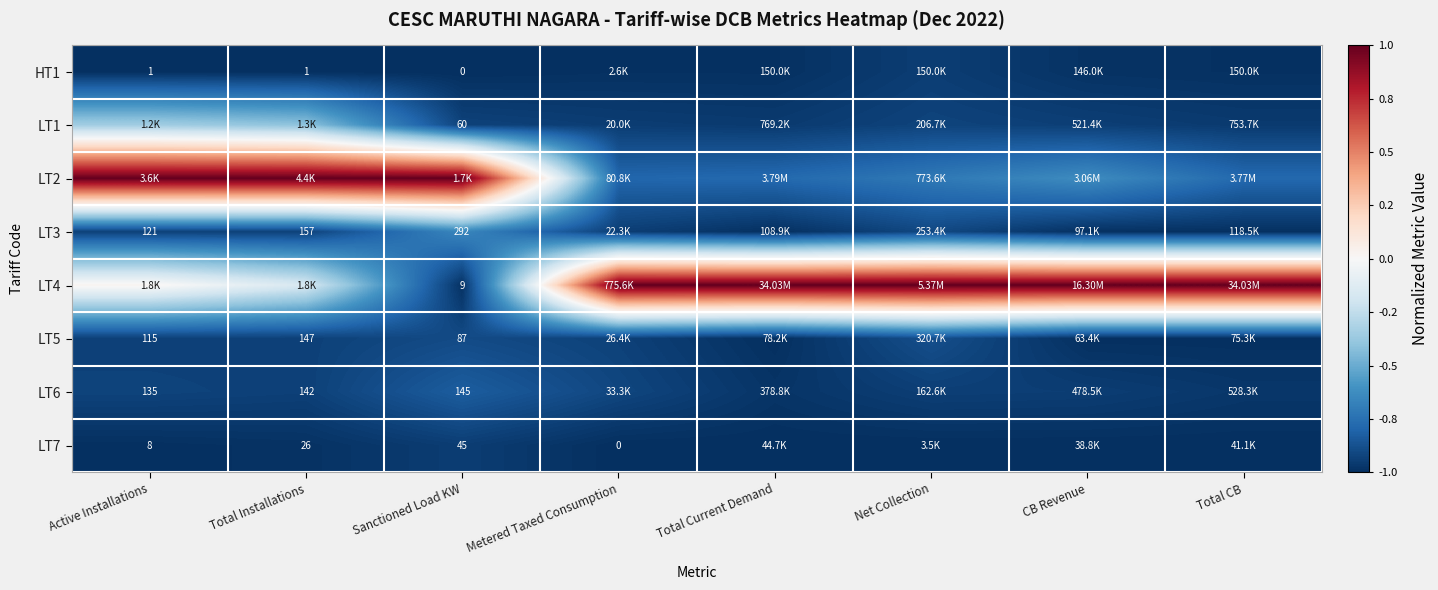

What value does the LT3 series have at CB Revenue?

-1.0